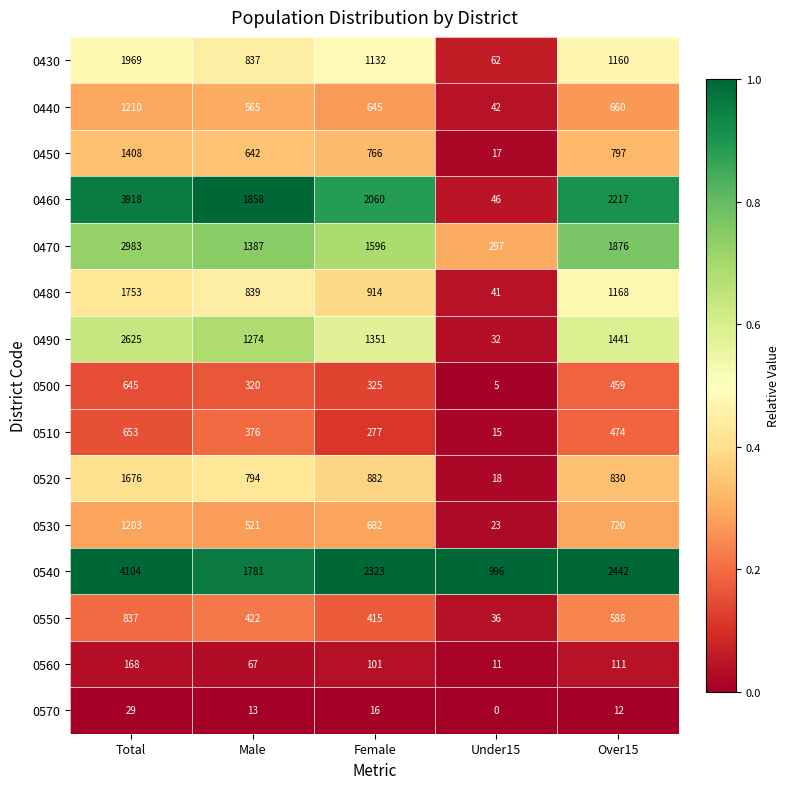

What is the difference between the maximum and minimum values in the 0540 series?

3108